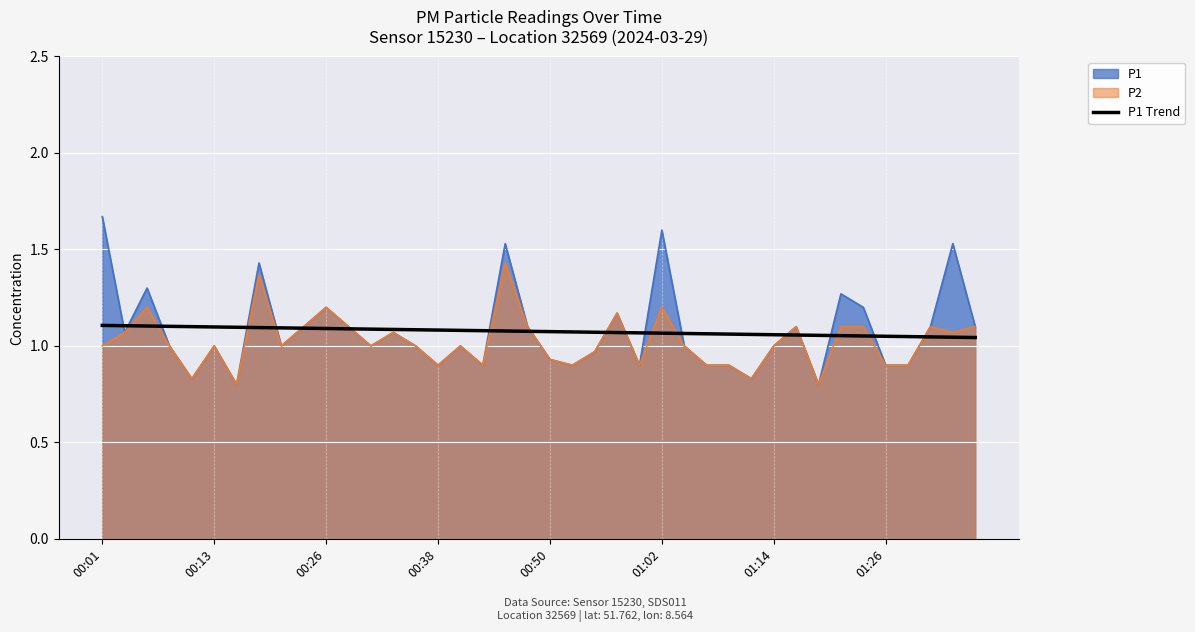

The value at 00:01 is 0.4. True or false?

False